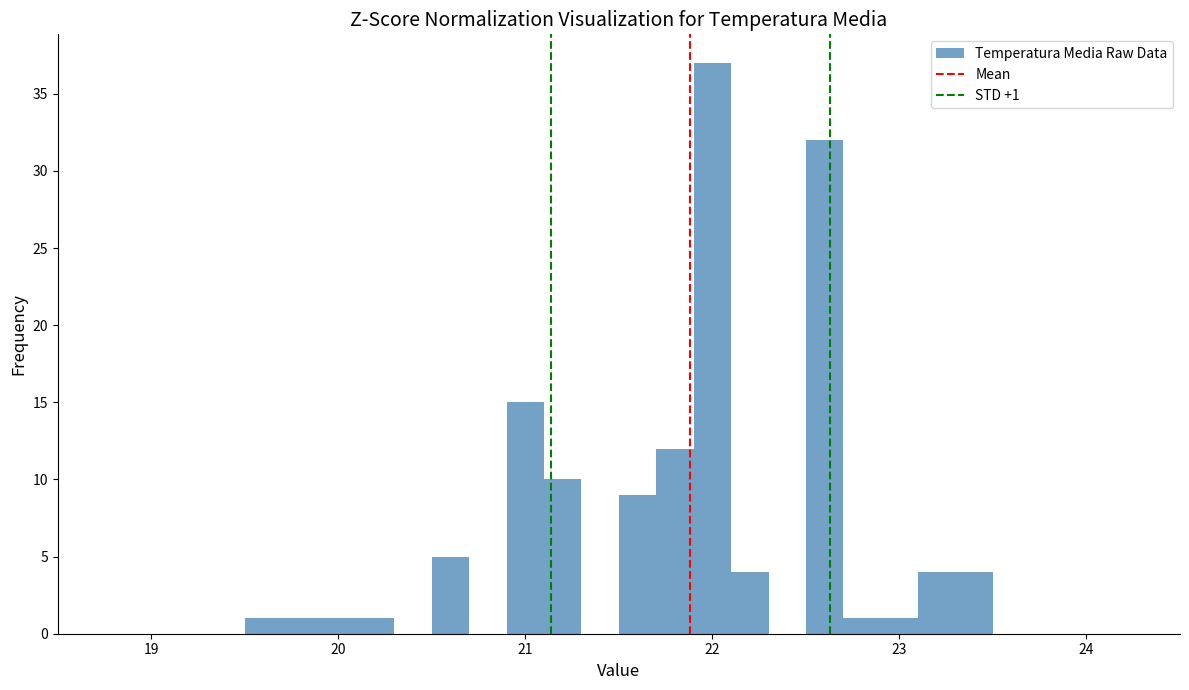

Read against the x-axis, roughly where is the centre of the tallest bar?

22.0